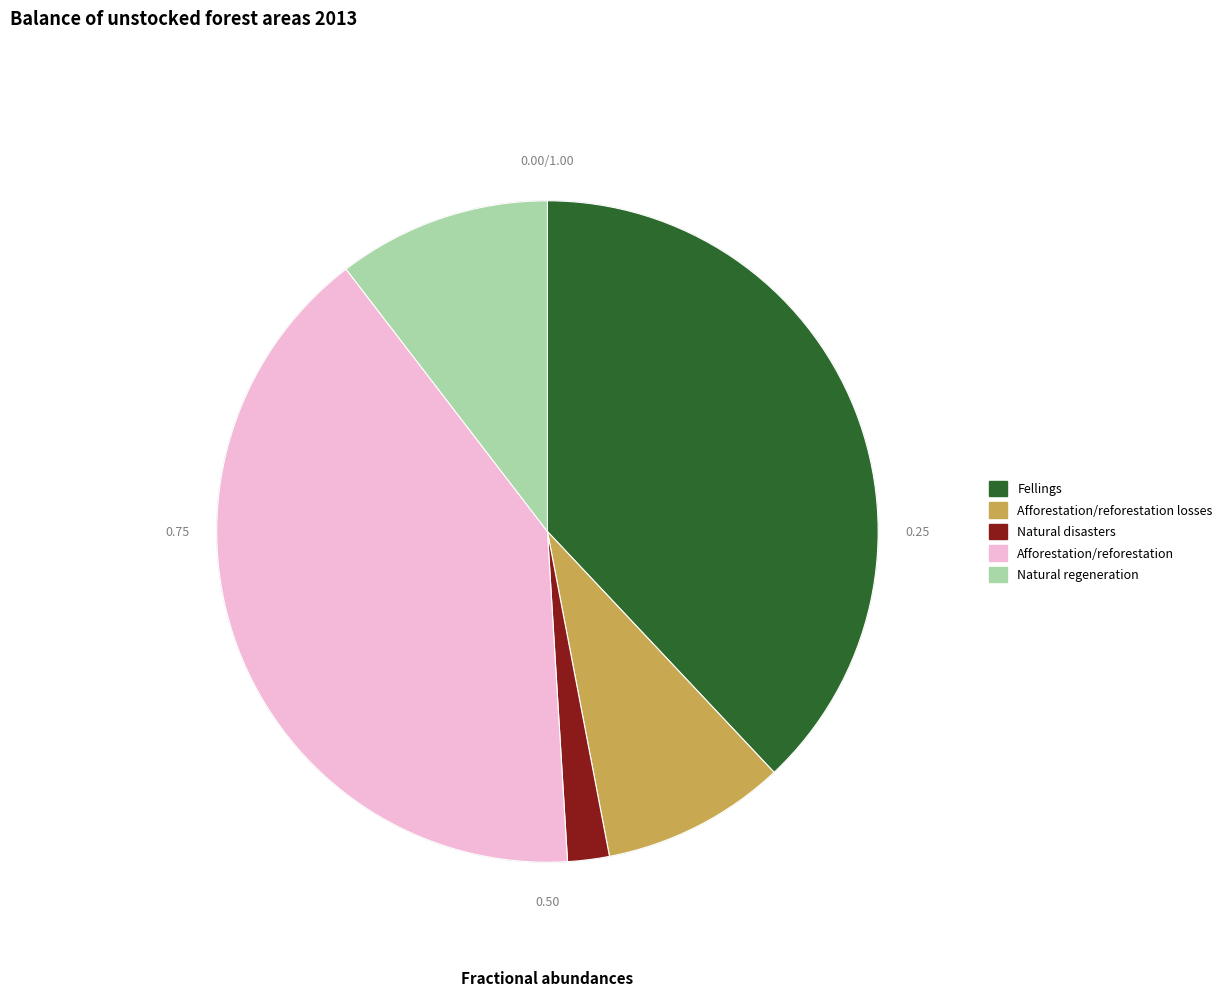

How many segments does this pie chart have?

5